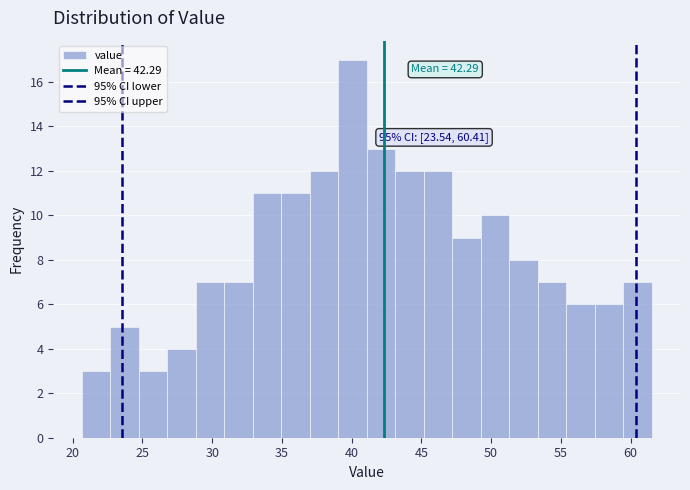

Over which range of the x-axis is the bar tallest?

39.0 to 41.0